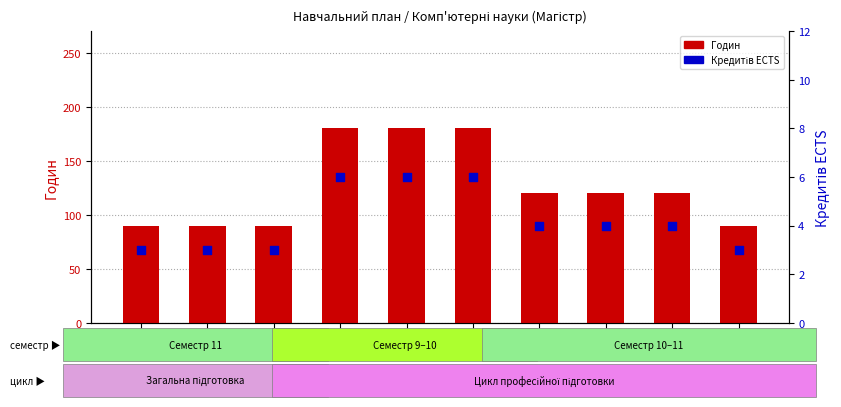

What is the total value across all series at ПП9?

93